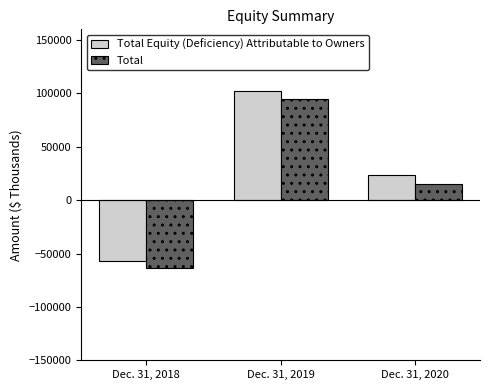

What value does the Total Equity (Deficiency) Attributable to Owners series have at Dec. 31, 2020?

23099